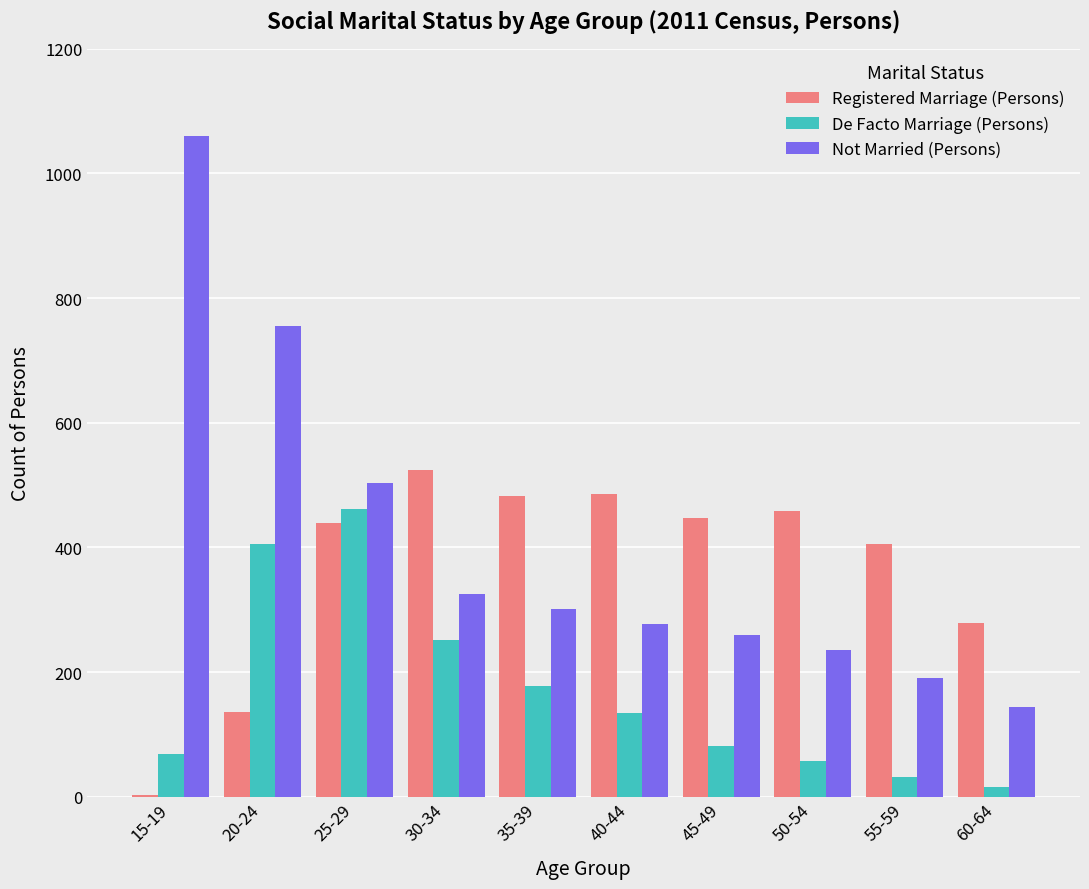

What is the highest value of the Not Married (Persons) series?

1060